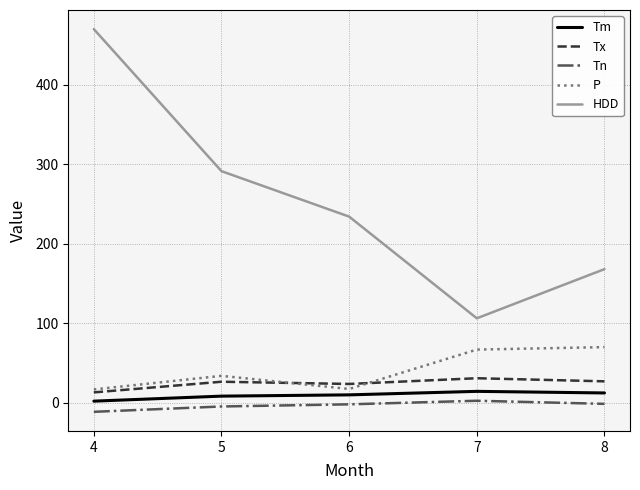

True or false: Tm and Tn intersect in this chart.

False